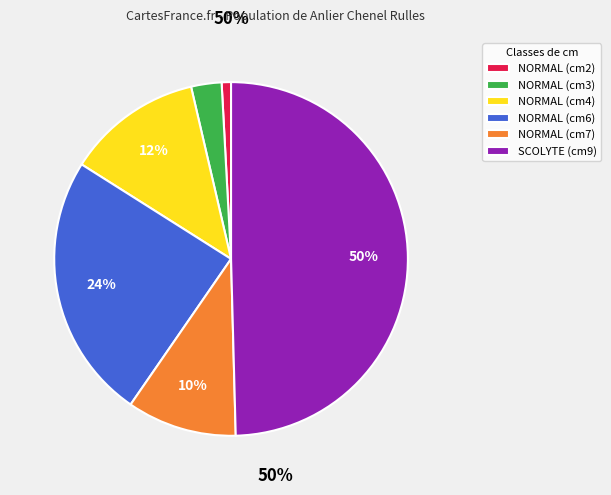

Does NORMAL (cm6) represent more than half of the total?

No